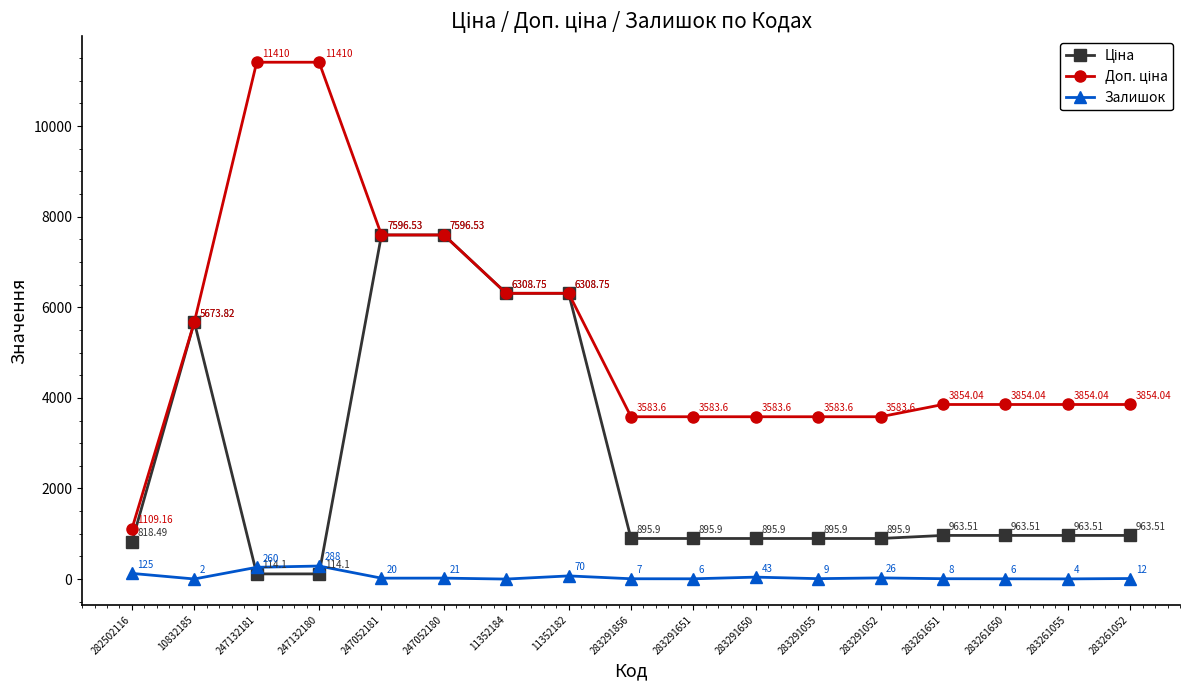

What is the difference between the highest and lowest values at 283261052?

3842.0